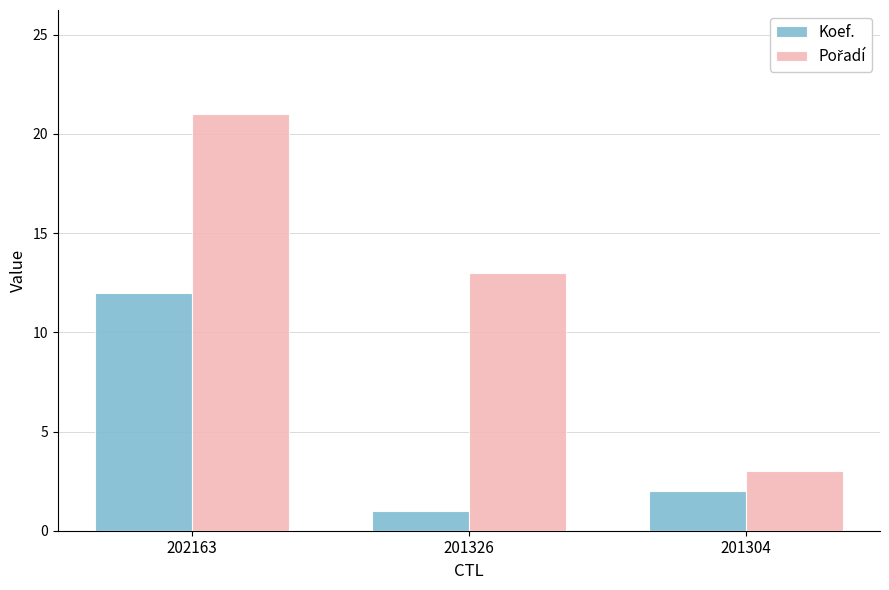

What is the difference between the maximum and minimum values in the Koef. series?

11